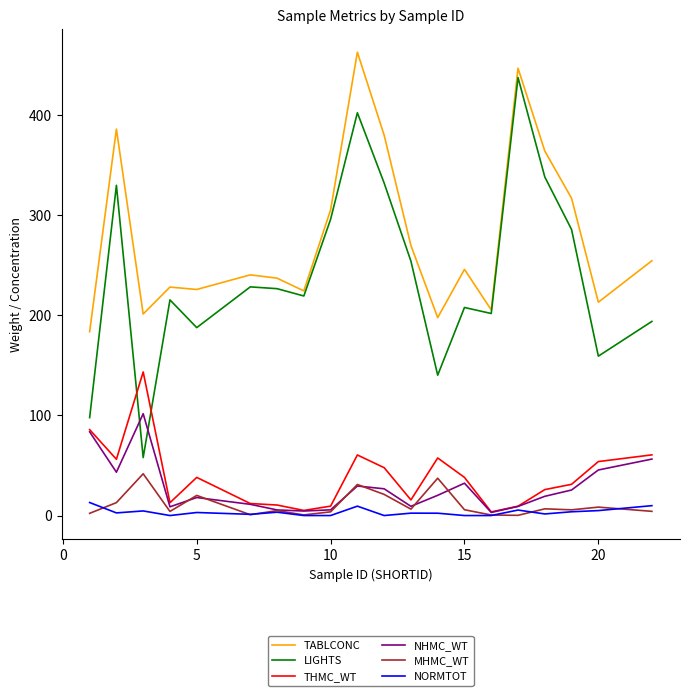

Which series has the widest spread of values?

LIGHTS